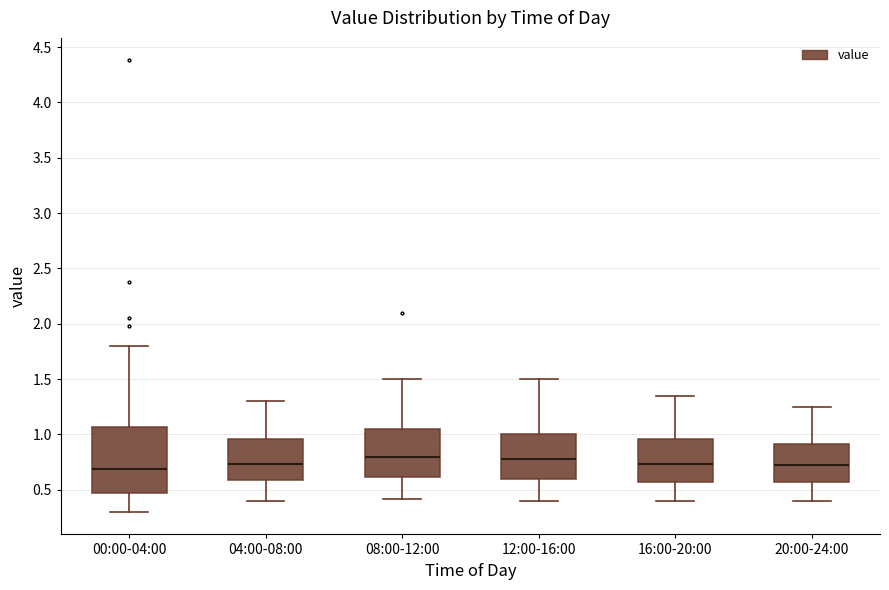

Which box is the tallest, from its lower edge to its upper edge?

00:00-04:00